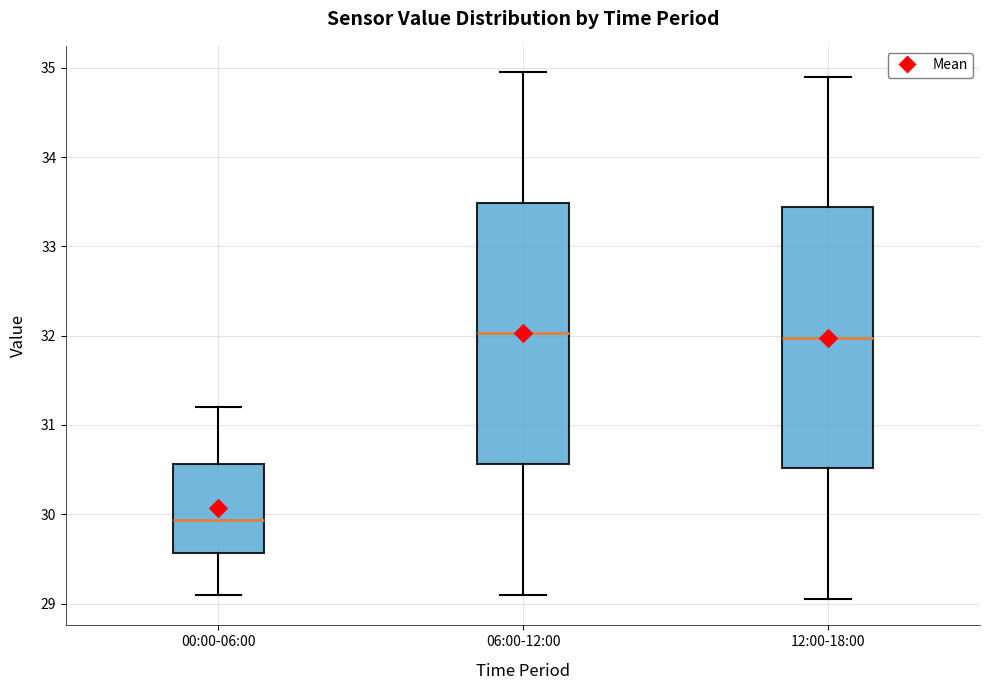

Reading left to right, transcribe this box plot: for each box, give where its median line is, the range the box spans, and where its two whiskers end, as read against the y-axis. The values are not printed on the chart, so give them approximately, as read against the axis.

00:00-06:00: median 29.9, box 29.6 to 30.6, whiskers 29.1 to 31.2
06:00-12:00: median 32.0, box 30.6 to 33.5, whiskers 29.1 to 35.0
12:00-18:00: median 32.0, box 30.5 to 33.4, whiskers 29.1 to 34.9